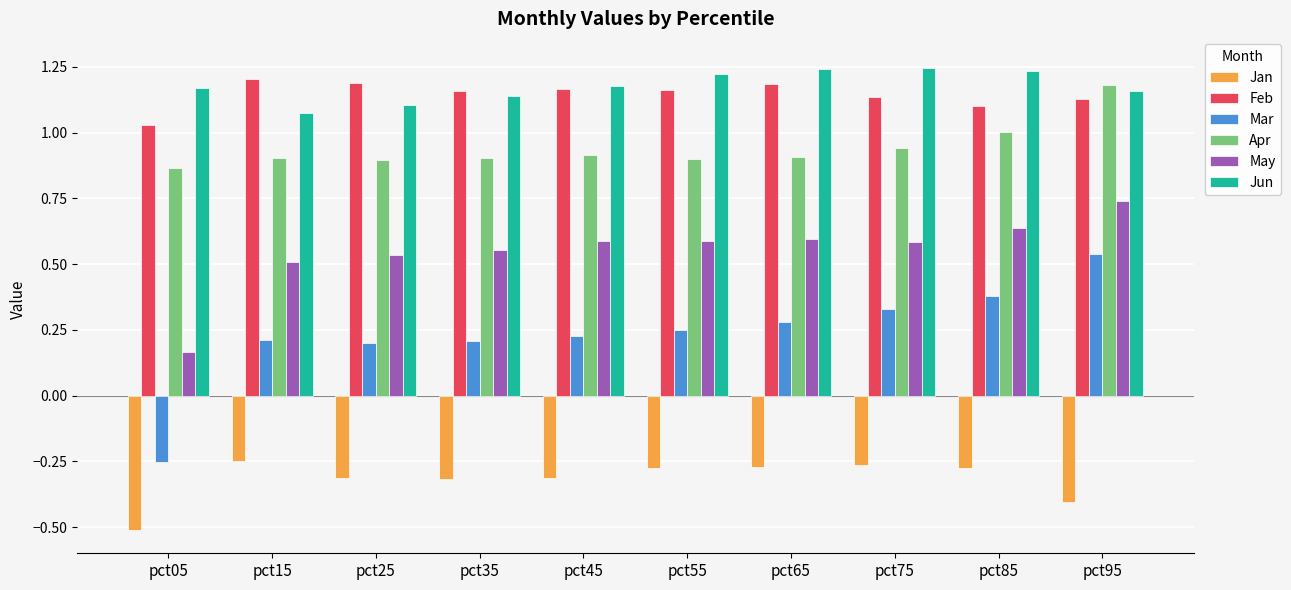

Which series has the largest range (max minus min)?

Mar